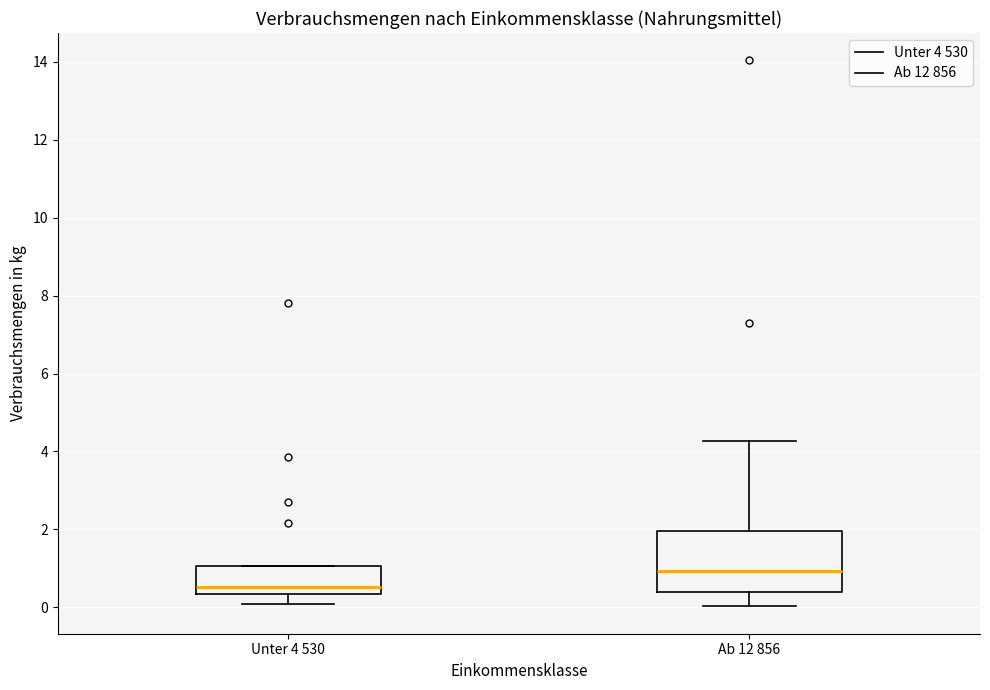

Which box's median line is the highest?

Ab 12 856